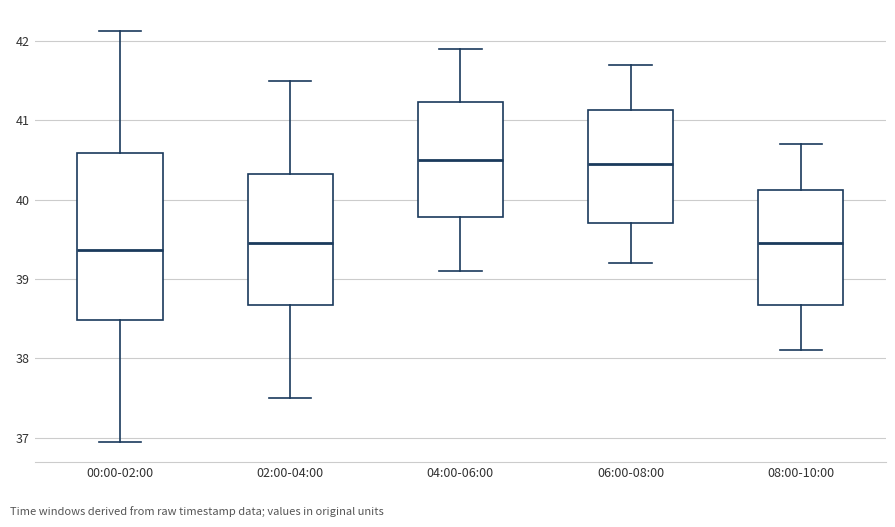

Reading left to right, transcribe this box plot: for each box, give where its median line is, the range the box spans, and where its two whiskers end, as read against the y-axis. The values are not printed on the chart, so give them approximately, as read against the axis.

00:00-02:00: median 39.4, box 38.5 to 40.6, whiskers 37.0 to 42.1
02:00-04:00: median 39.5, box 38.7 to 40.3, whiskers 37.5 to 41.5
04:00-06:00: median 40.5, box 39.8 to 41.2, whiskers 39.1 to 41.9
06:00-08:00: median 40.5, box 39.7 to 41.1, whiskers 39.2 to 41.7
08:00-10:00: median 39.5, box 38.7 to 40.1, whiskers 38.1 to 40.7